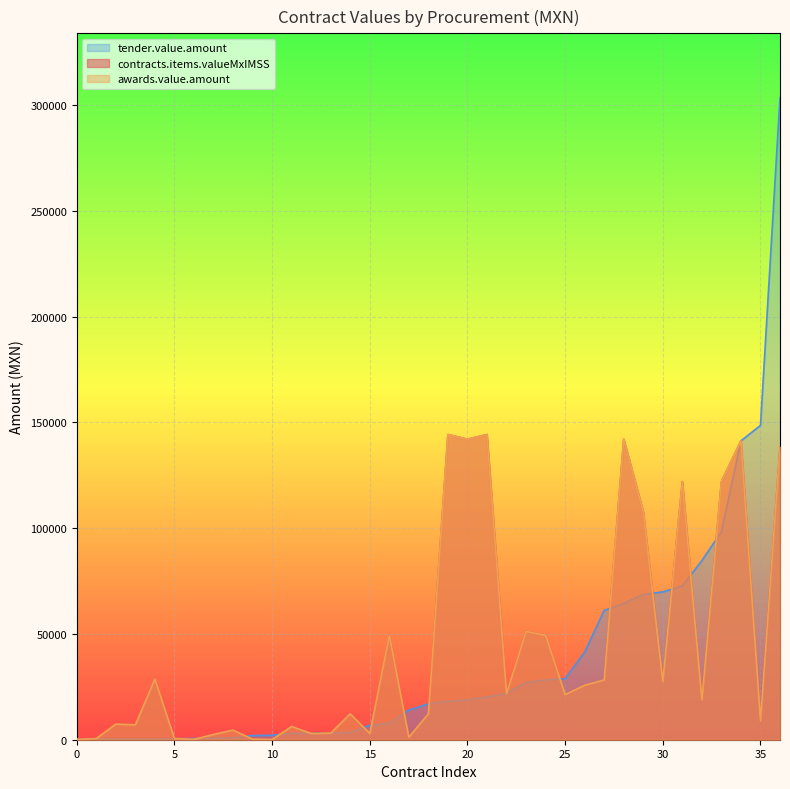

What are all the series names shown in the legend?

contracts.items.valueMxIMSS, awards.value.amount, tender.value.amount